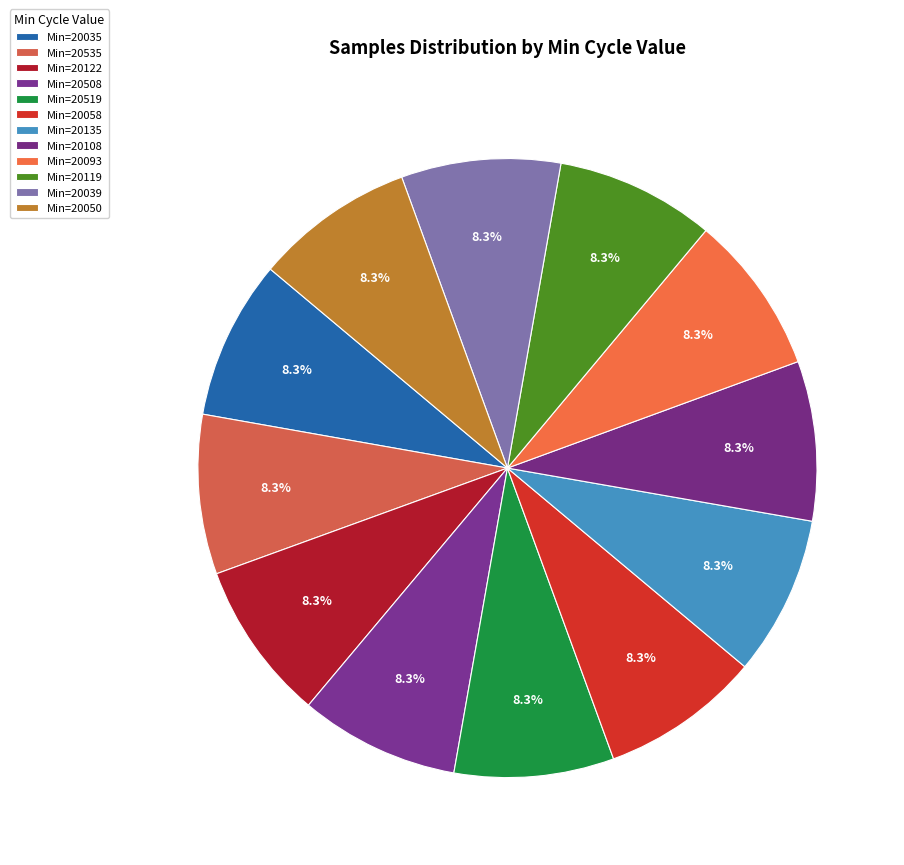

Count the number of slices in the pie.

12